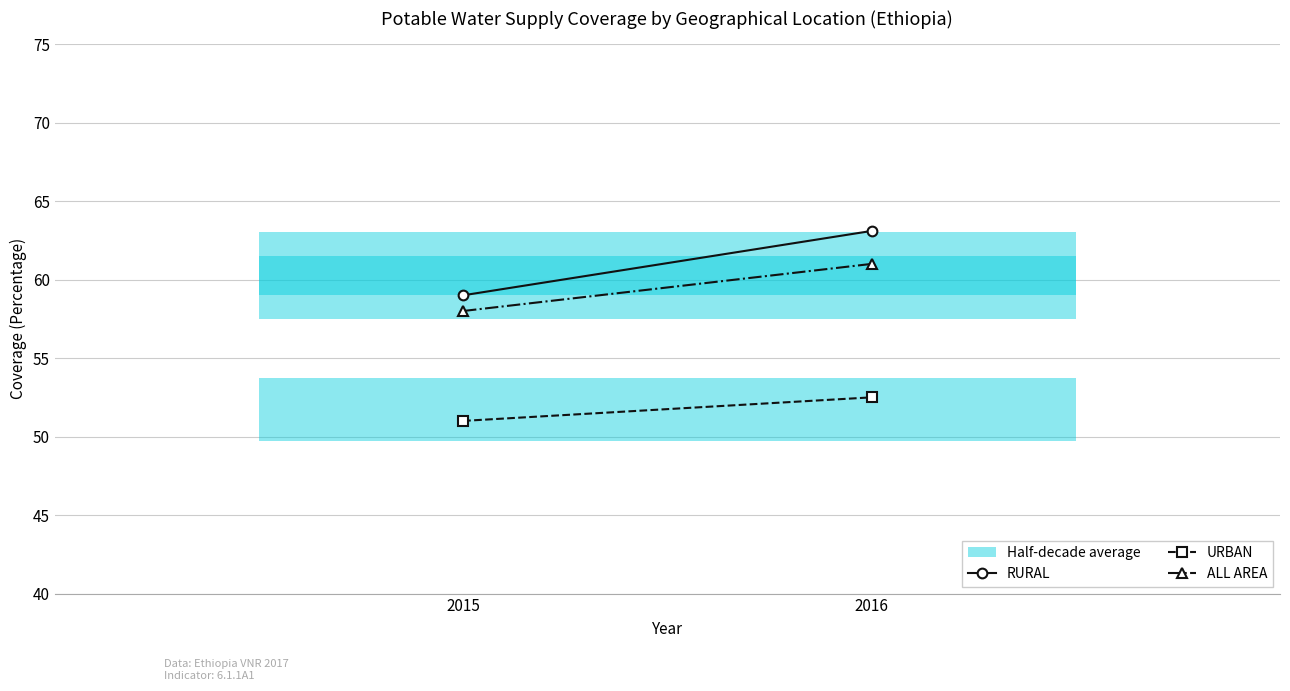

Which series has the widest spread of values?

RURAL